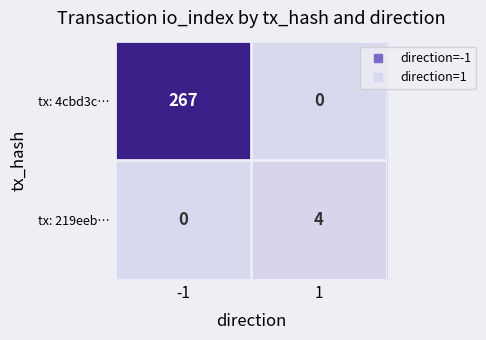

List the series in order of their overall mean, highest first.

tx: 4cbd3c…, tx: 219eeb…